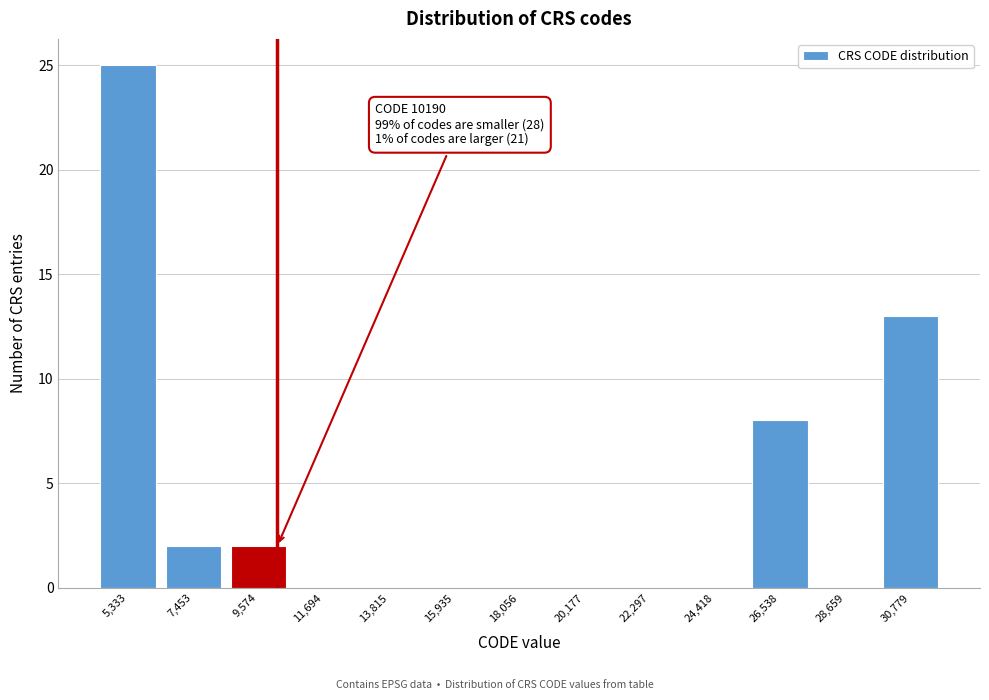

Over which range of the x-axis is the bar tallest?

4500 to 6500